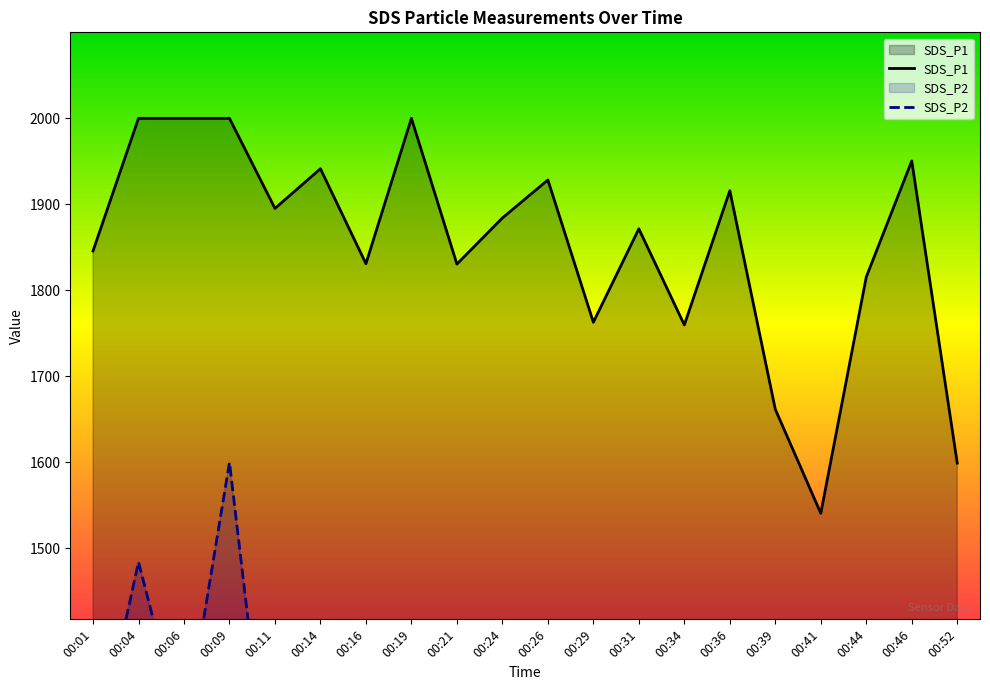

Reading right to left, list all the values displayed in this chart.

SDS_P1: 00:52=1599.1	00:46=1950.4	00:44=1815.5	00:41=1540.8	00:39=1661.7	00:36=1915.8	00:34=1759.7	00:31=1871.5	00:29=1762.8	00:26=1928.3	00:24=1884.1	00:21=1830.5	00:19=1999.9	00:16=1830.9	00:14=1941.3	00:11=1895.2	00:09=1999.9	00:06=1999.9	00:04=1999.9	00:01=1845.7
SDS_P2: 00:52=1139.8	00:46=1201.6	00:44=1263.0	00:41=1073.6	00:39=1216.3	00:36=1213.9	00:34=1236.8	00:31=1243.2	00:29=1315.8	00:26=1223.0	00:24=1271.3	00:21=1193.3	00:19=1401.4	00:16=1128.3	00:14=1301.5	00:11=1152.1	00:09=1599.9	00:06=1279.3	00:04=1484.1	00:01=1242.8